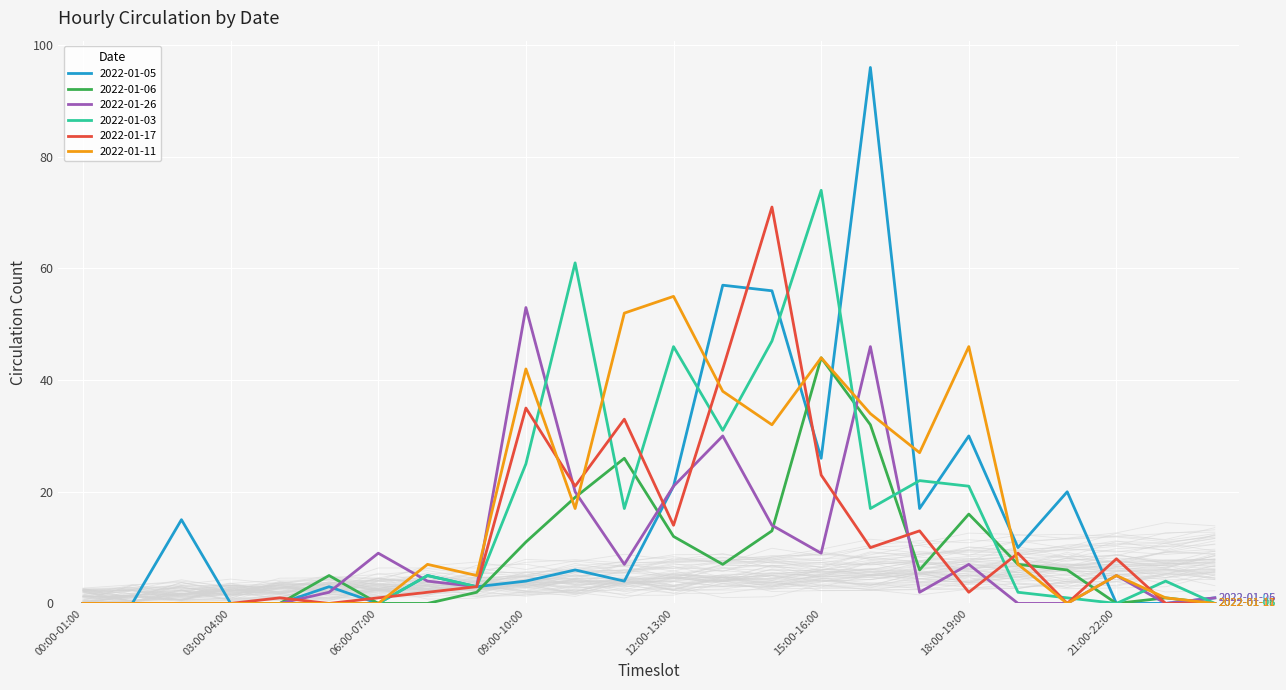

Reading left to right, extract all data points from this chart.

2022-01-05: 0	0	15	0	0	3	0	5	3	4	6	4	21	57	56	26	96	17	30	10	20	0	0	1
2022-01-06: 0	0	0	0	0	5	0	0	2	11	19	26	12	7	13	44	32	6	16	7	6	0	1	0
2022-01-26: 0	0	0	0	0	2	9	4	3	53	20	7	21	30	14	9	46	2	7	0	0	5	0	1
2022-01-03: 0	0	0	0	0	0	0	5	3	25	61	17	46	31	47	74	17	22	21	2	1	0	4	0
2022-01-17: 0	0	0	0	1	0	1	2	3	35	21	33	14	42	71	23	10	13	2	9	0	8	0	0
2022-01-11: 0	0	0	0	0	0	0	7	5	42	17	52	55	38	32	44	34	27	46	7	0	5	1	0